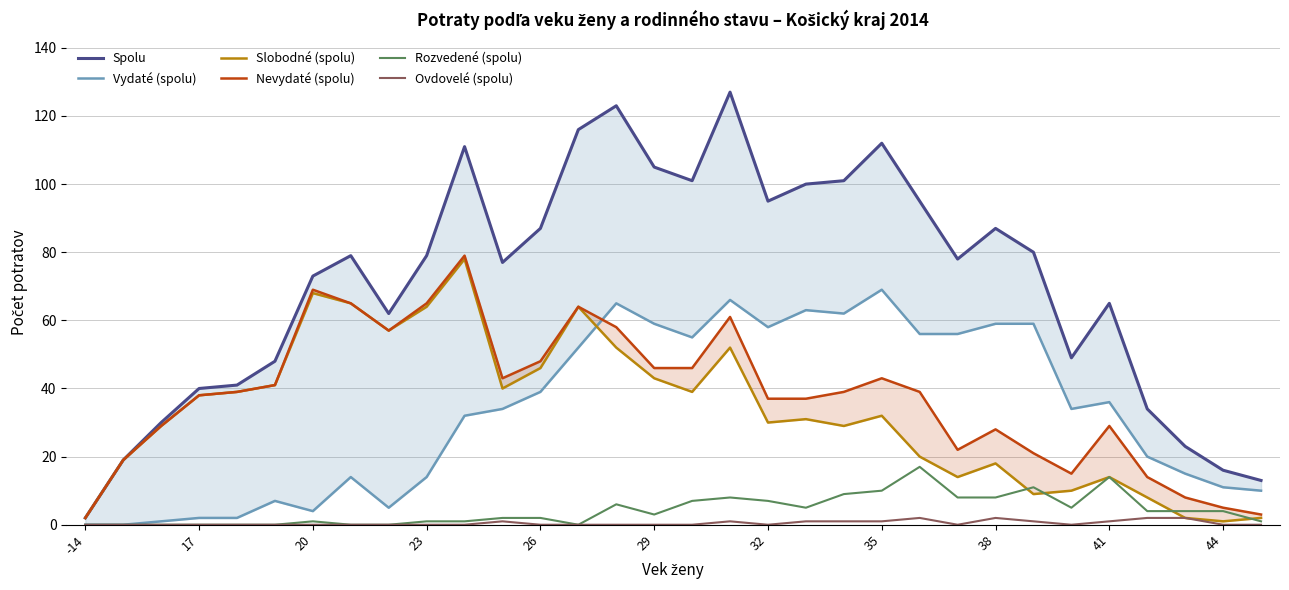

At how many categories does at least one series exceed 53?

21